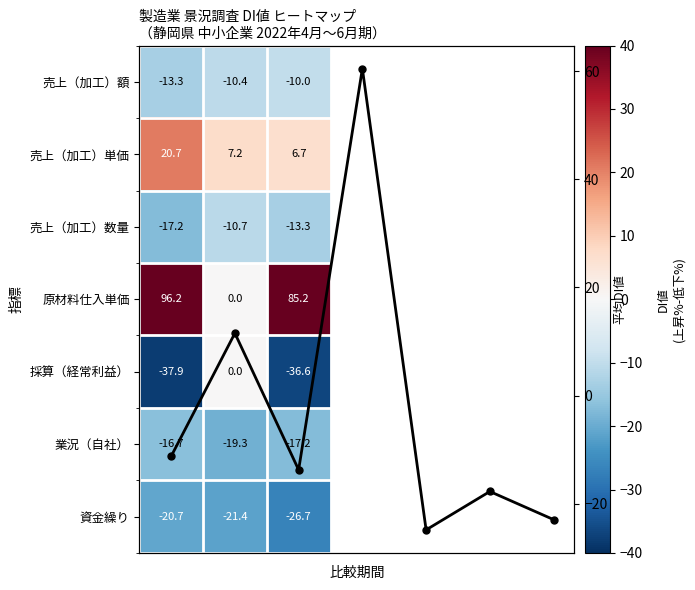

The 売上（加工）数量 series shows -24.3 at 0. True or false?

False